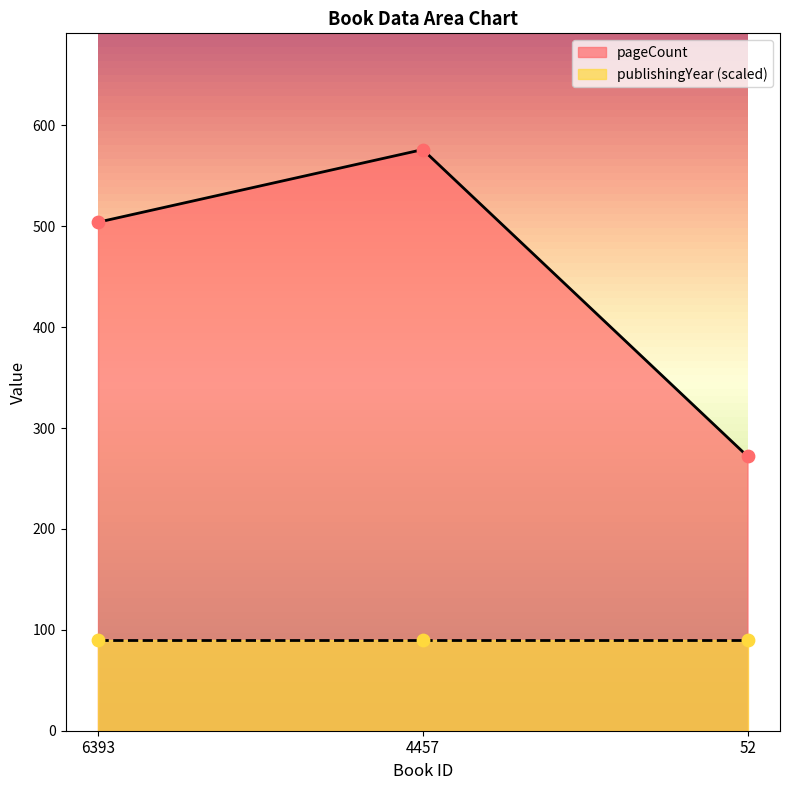

Approximately how many times larger is the value at 6393 compared to 4457?

0.9